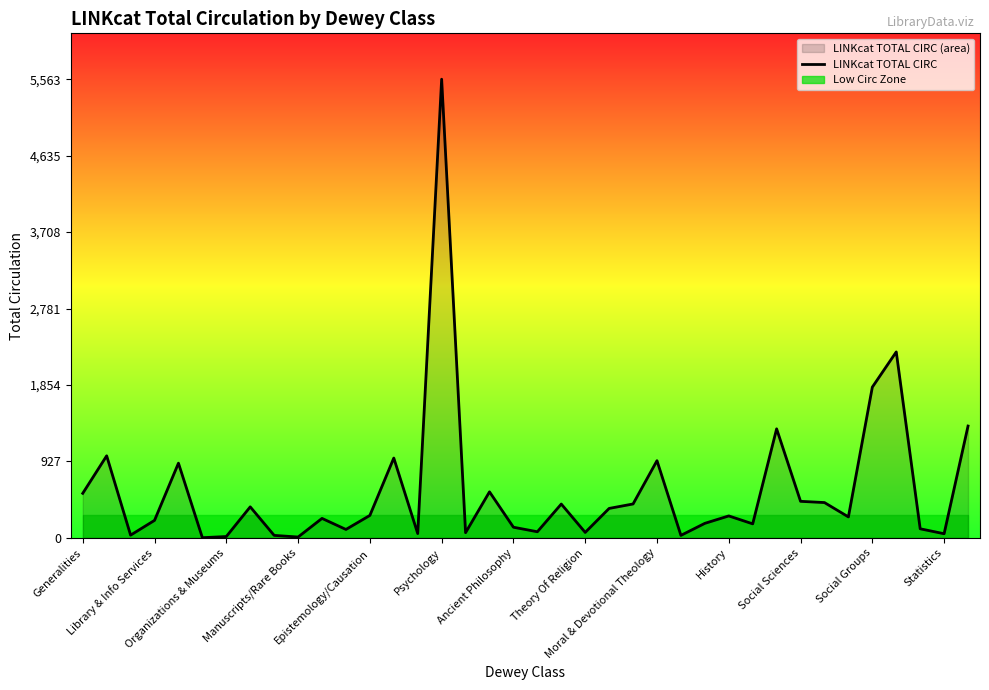

What is the highest value of the LINKcat TOTAL CIRC series?

5563